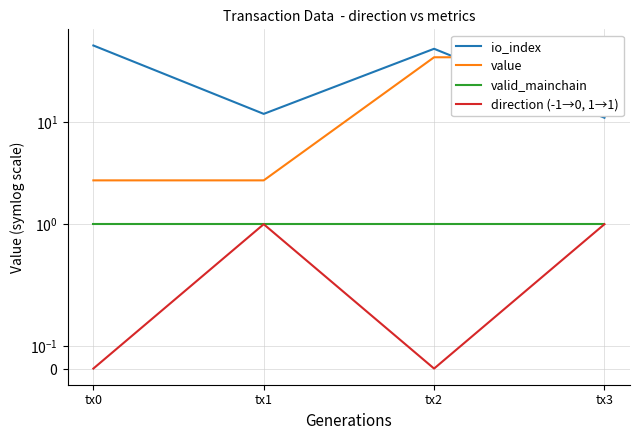

What is the difference between the highest and lowest values at tx2?

52.0